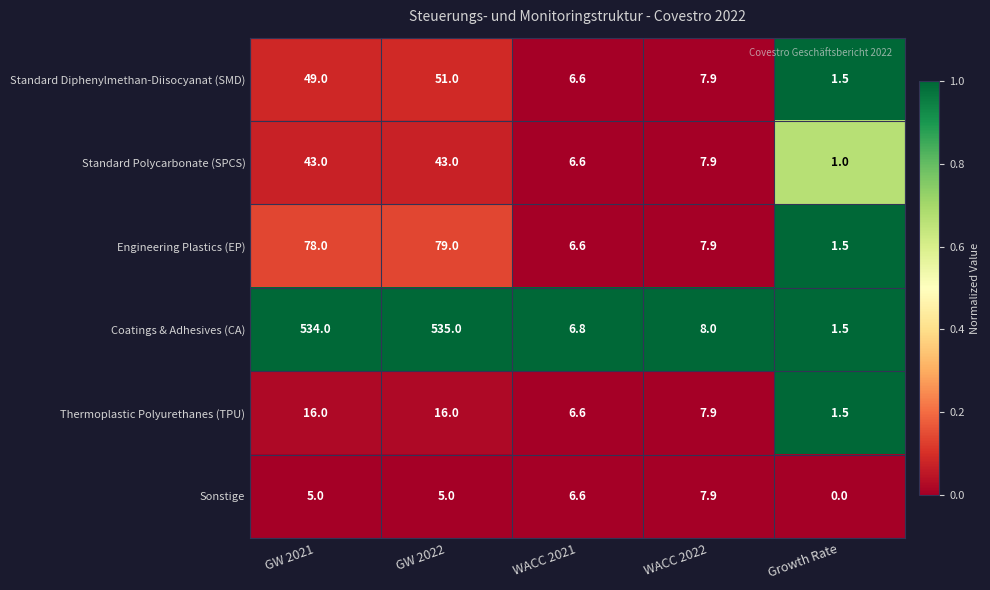

Which series has the largest total across all categories?

Coatings & Adhesives (CA)